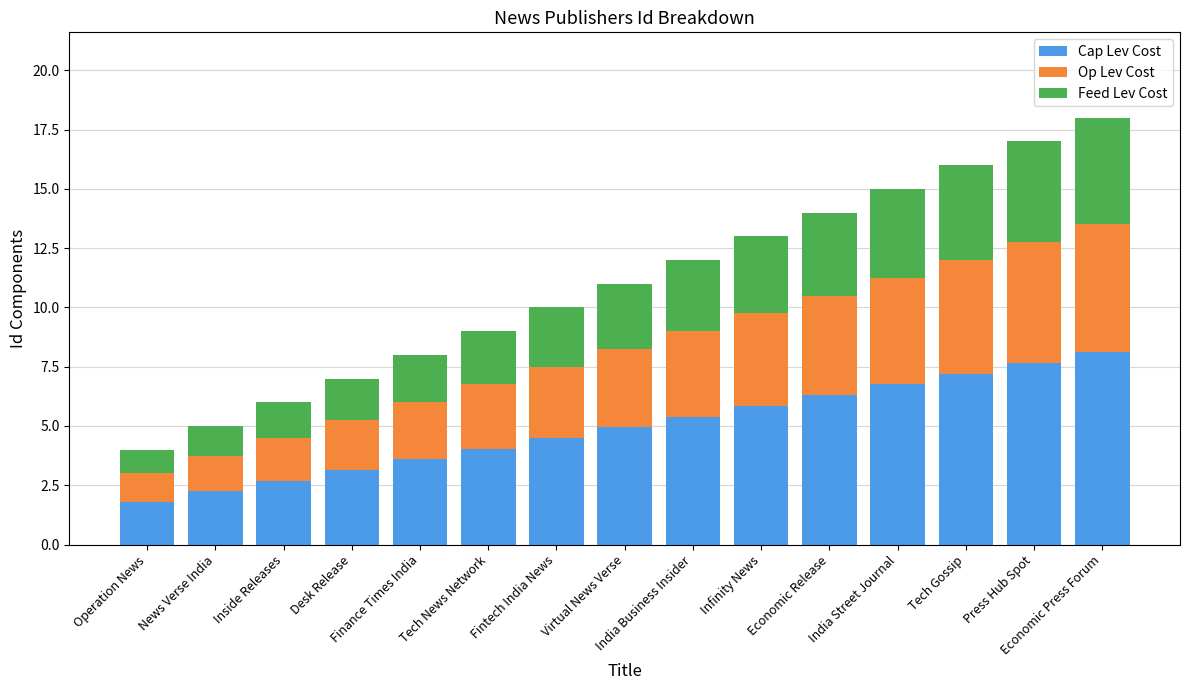

What is the total value across all series at Press Hub Spot?

17.0